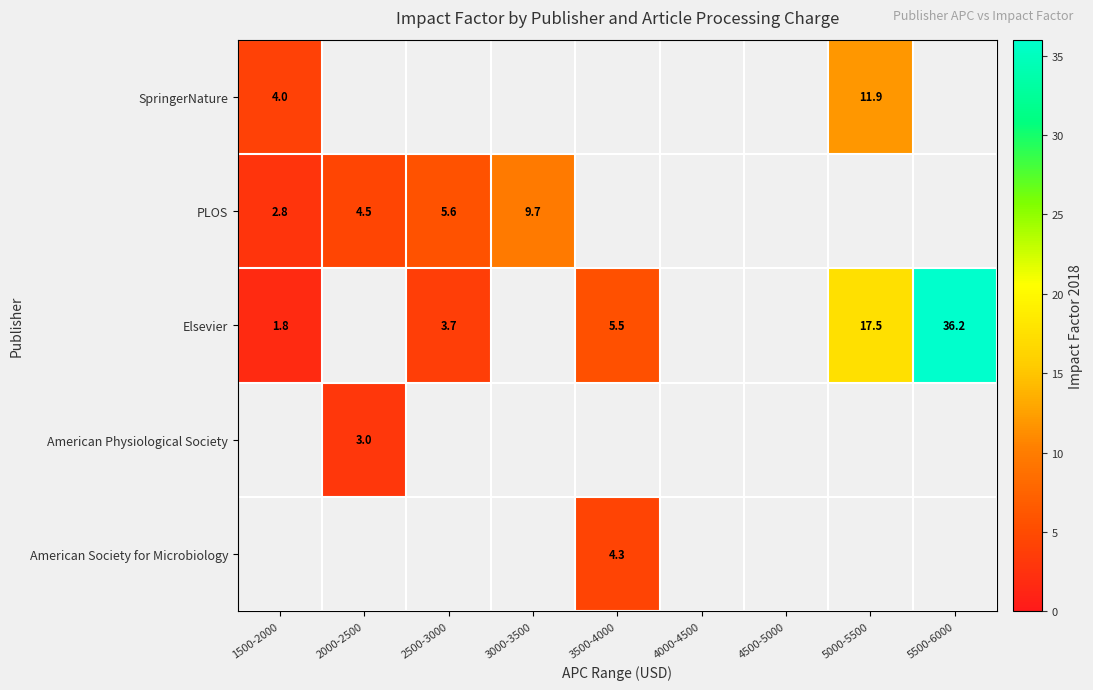

How many values in Elsevier are above zero?

5